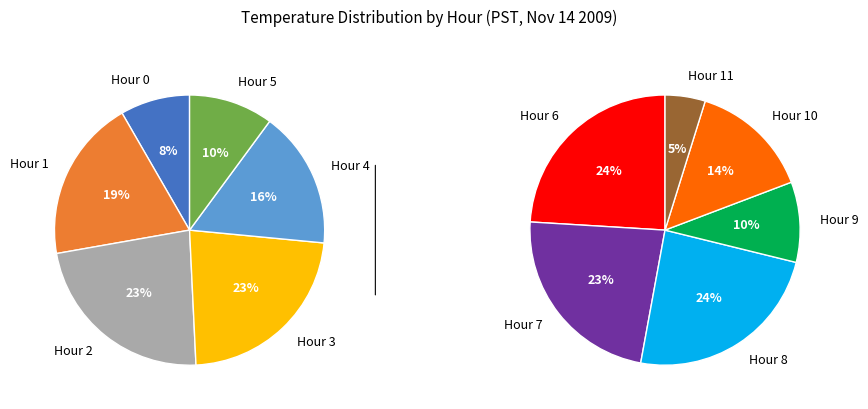

Which slice is the smallest?

Hour 11